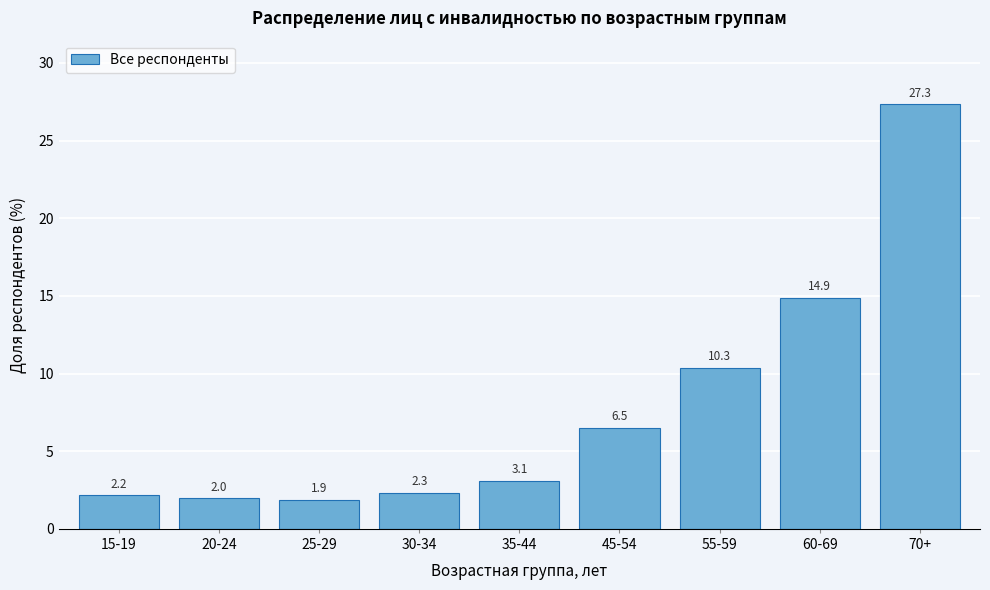

Reading left to right, list all the values displayed in this chart.

15-19=2.2	20-24=2.0	25-29=1.9	30-34=2.3	35-44=3.1	45-54=6.5	55-59=10.3	60-69=14.9	70+=27.3